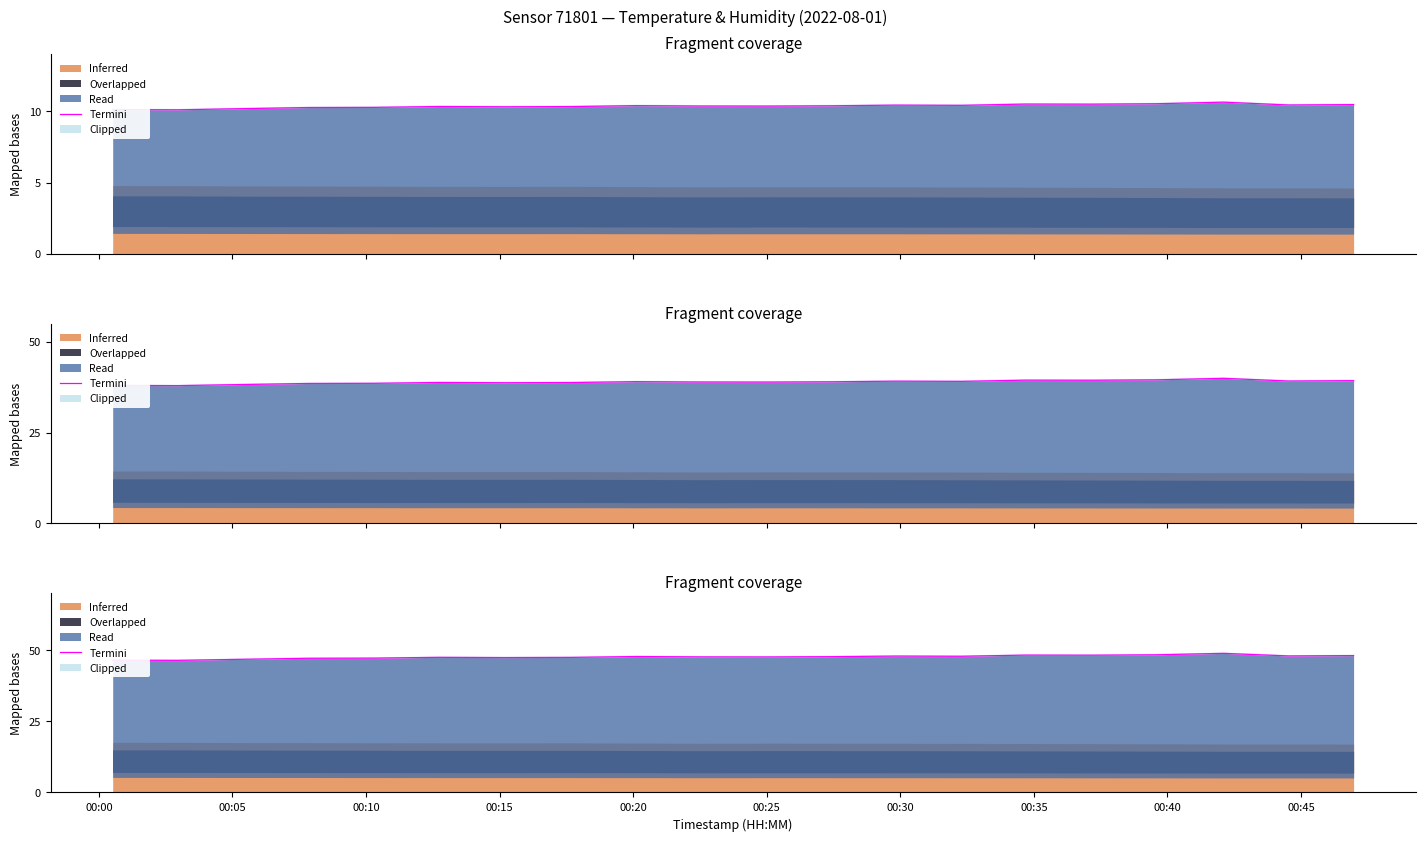

At which category does the data reach its first local peak?

00:25